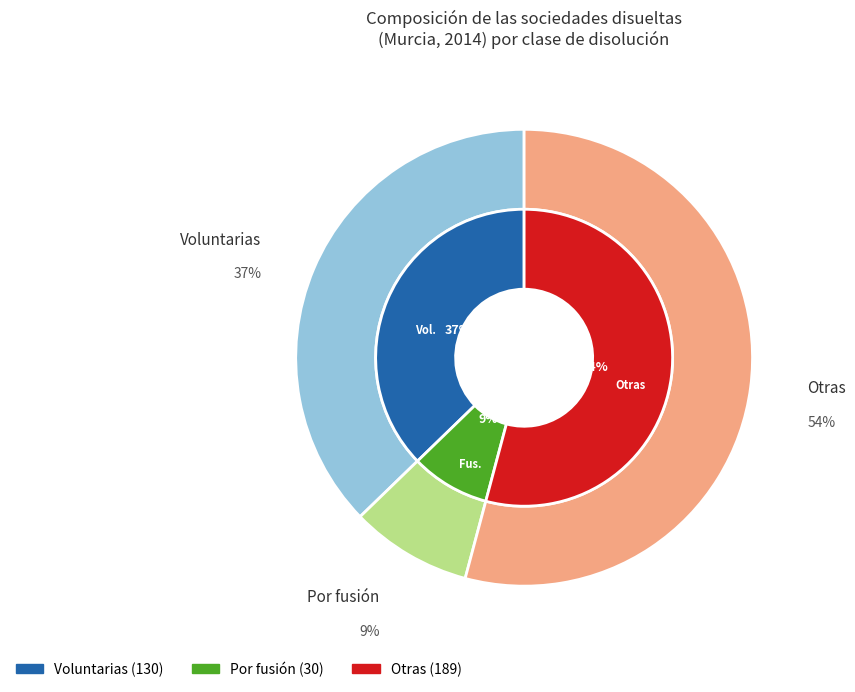

To the nearest percent, what portion does Voluntarias represent?

37%